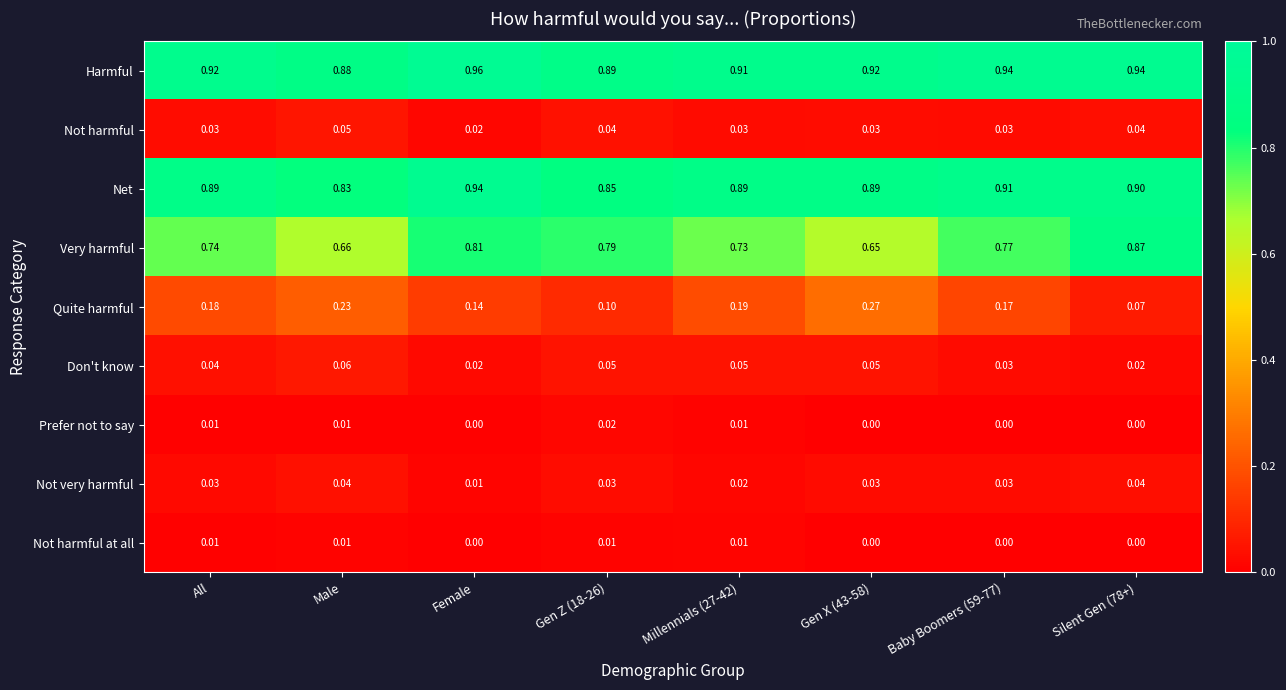

At which category does the chart reach its peak across all series?

Female